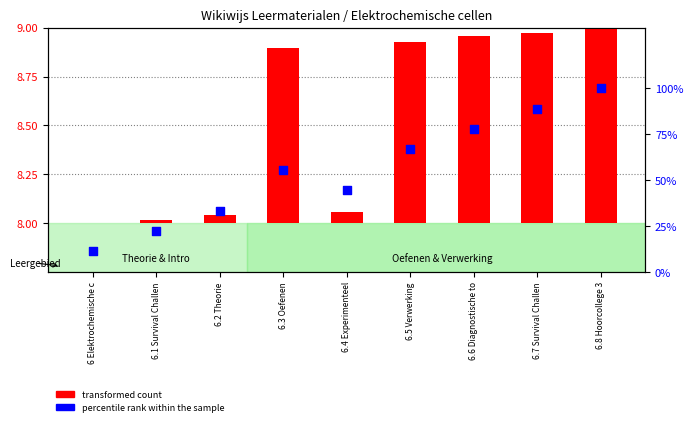

Approximately how many times larger is the value at 6.1 Survival Challen compared to 6.4 Experimenteel?

0.5